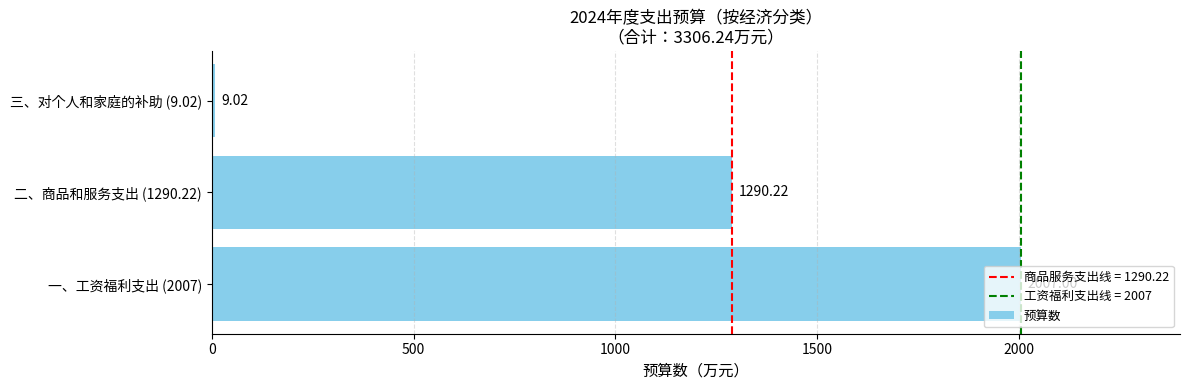

What is the change in value from 一、工资福利支出 (2007) to 二、商品和服务支出 (1290.22)?

-716.8